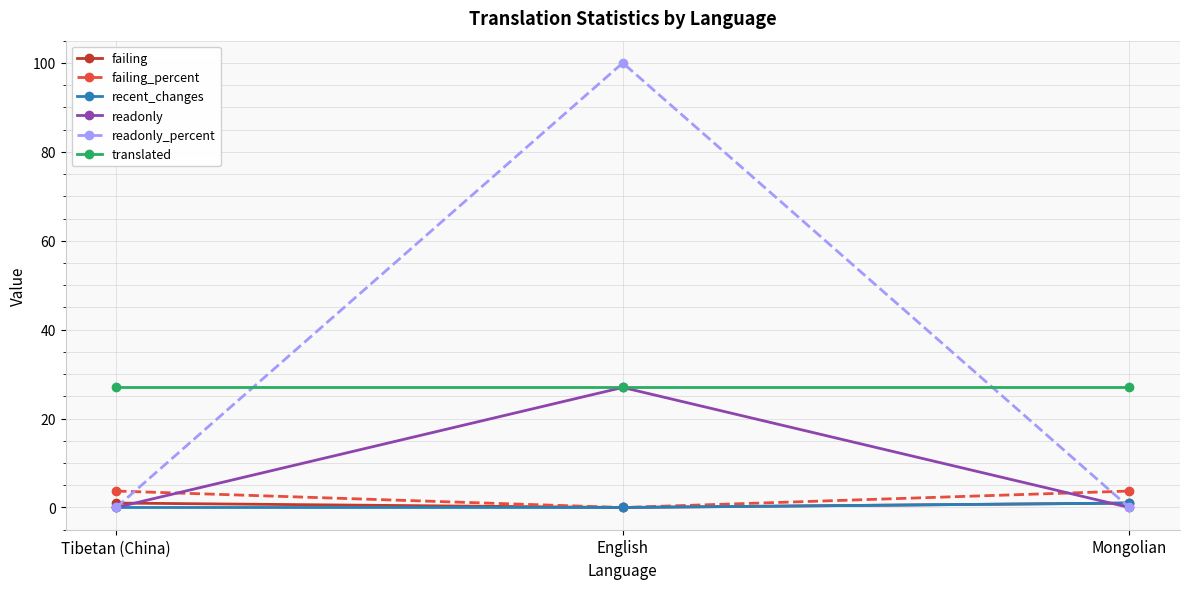

Read the failing value at Tibetan (China).

1.0